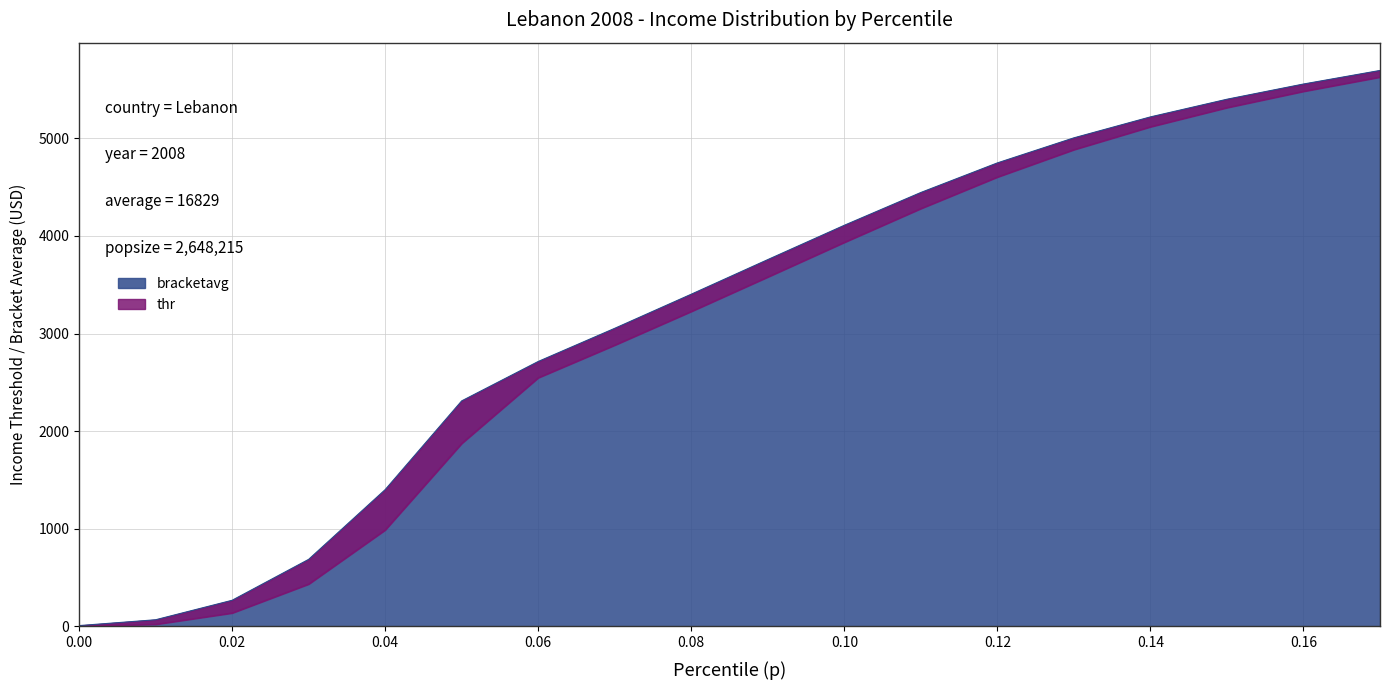

What are all the series names shown in the legend?

thr, bracketavg